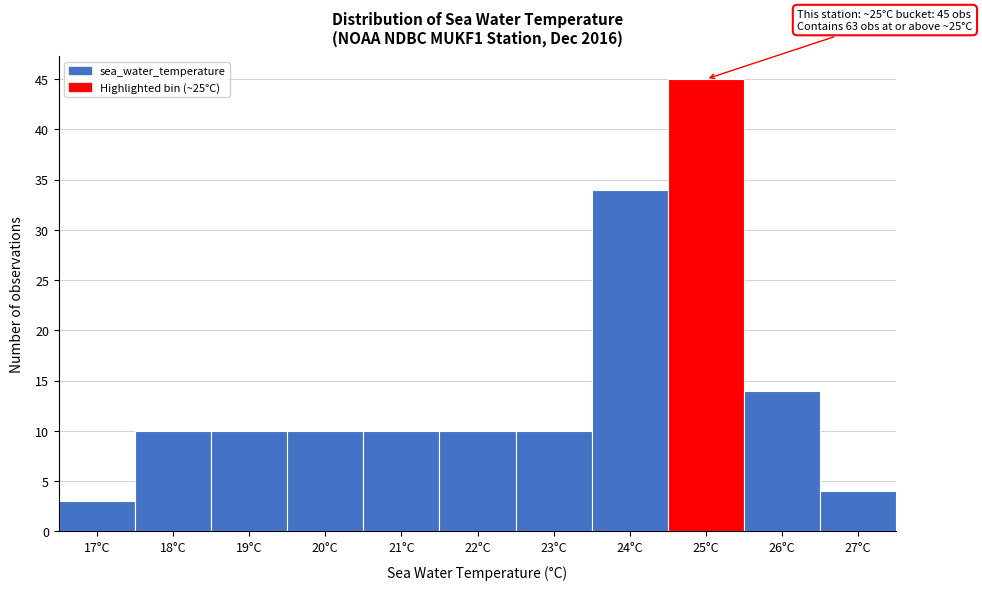

Reading left to right, extract all data points from this chart.

3	10	10	10	10	10	10	34	45	14	4